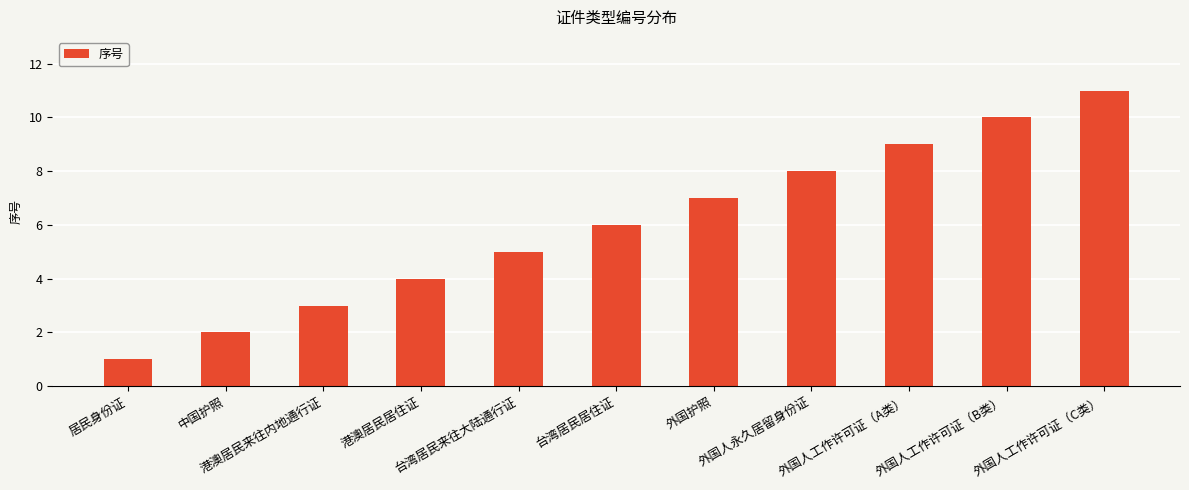

Is it true that the value at 台湾居民居住证 is 6?

True